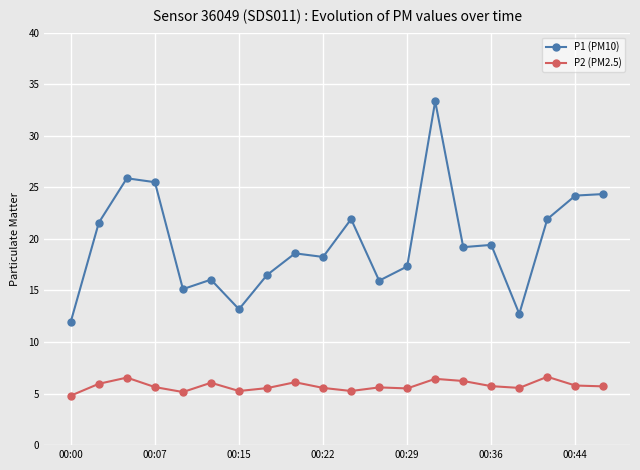

Which series has the largest total across all categories?

P1 (PM10)